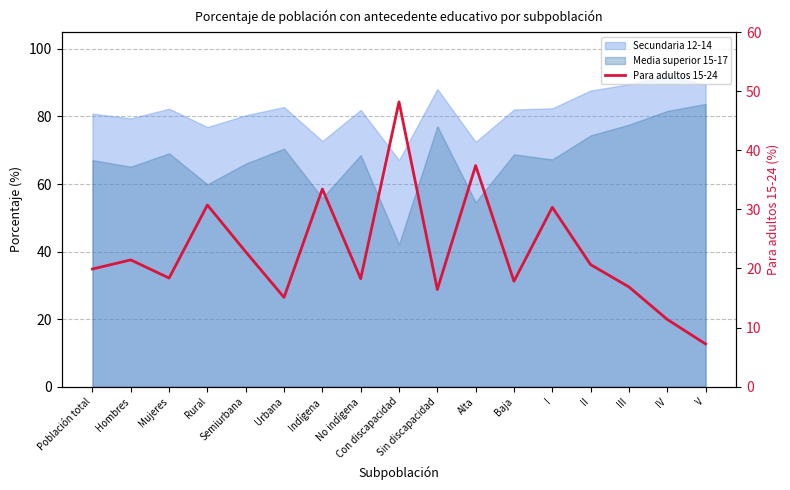

What is the ratio of the value at Baja to the value at No indígena?

1.0